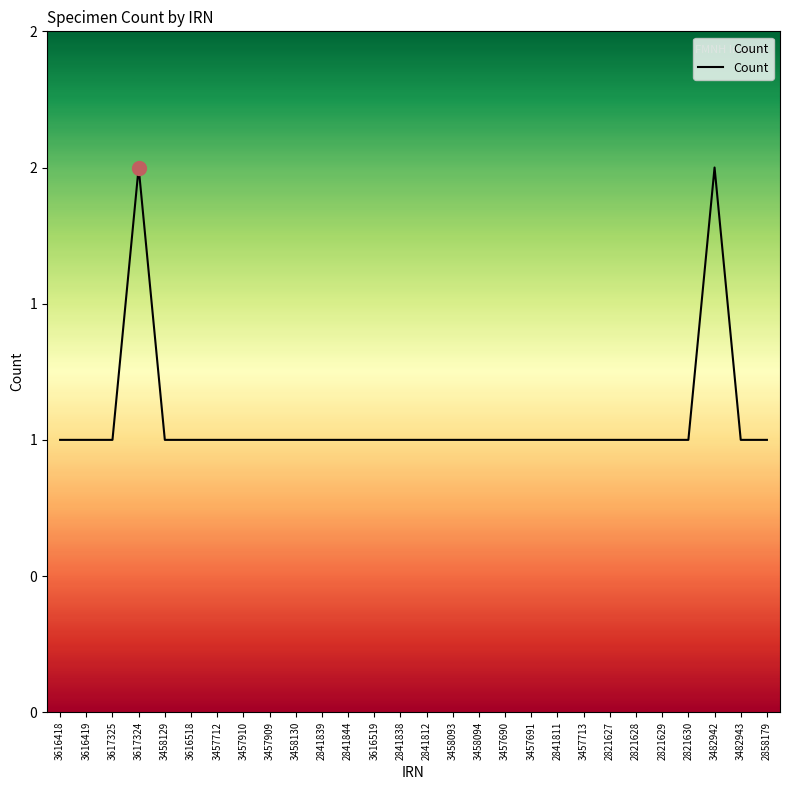

Does the chart display data point markers on the line(s)?

No